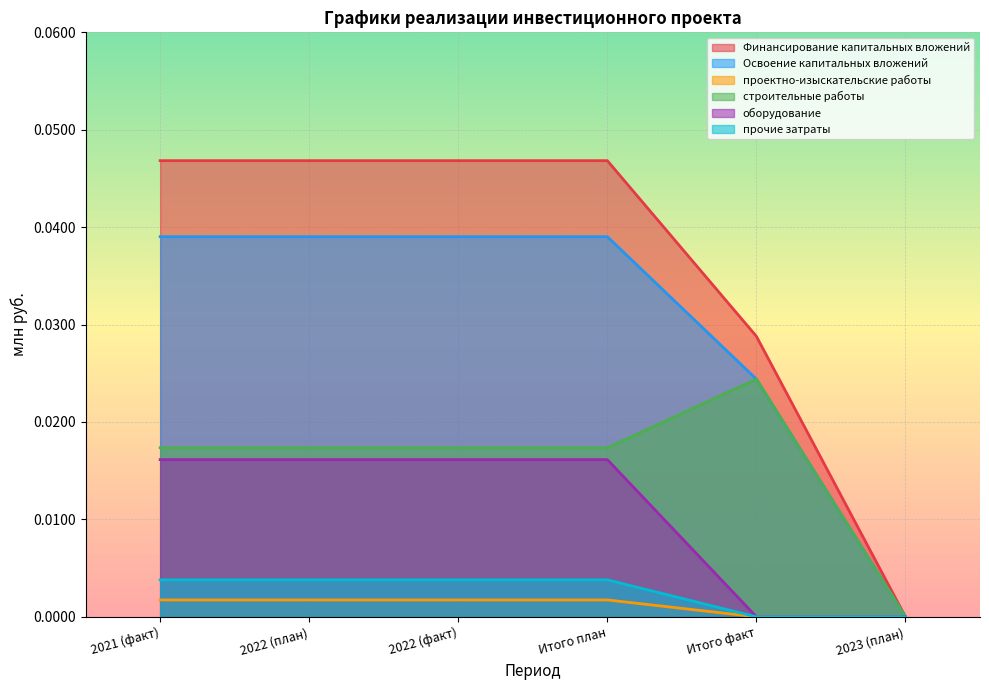

True or false: проектно-изыскательские работы and Освоение капитальных вложений intersect in this chart.

False